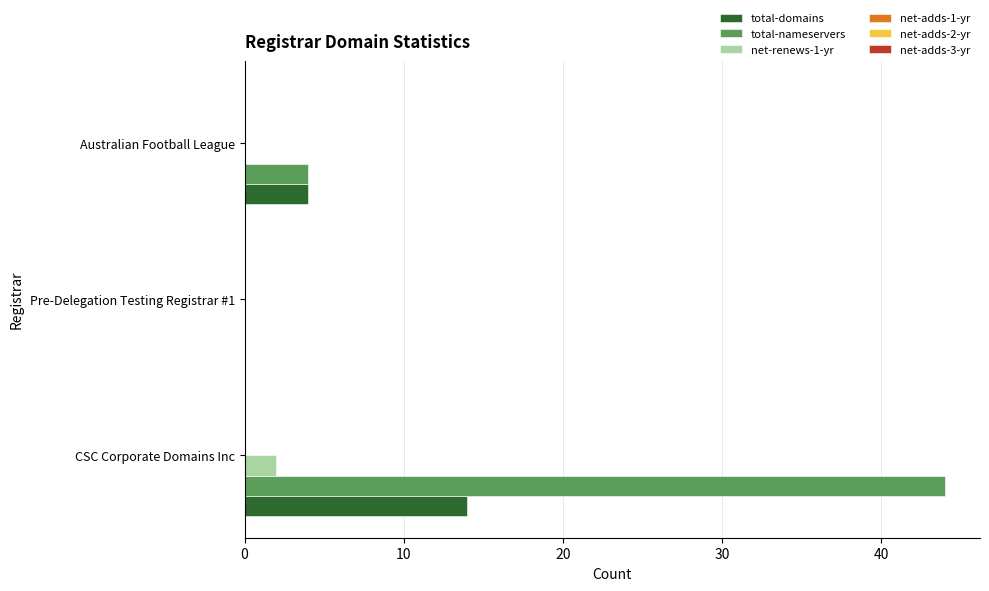

Where is total-nameservers nearest to the value 22?

Australian Football League